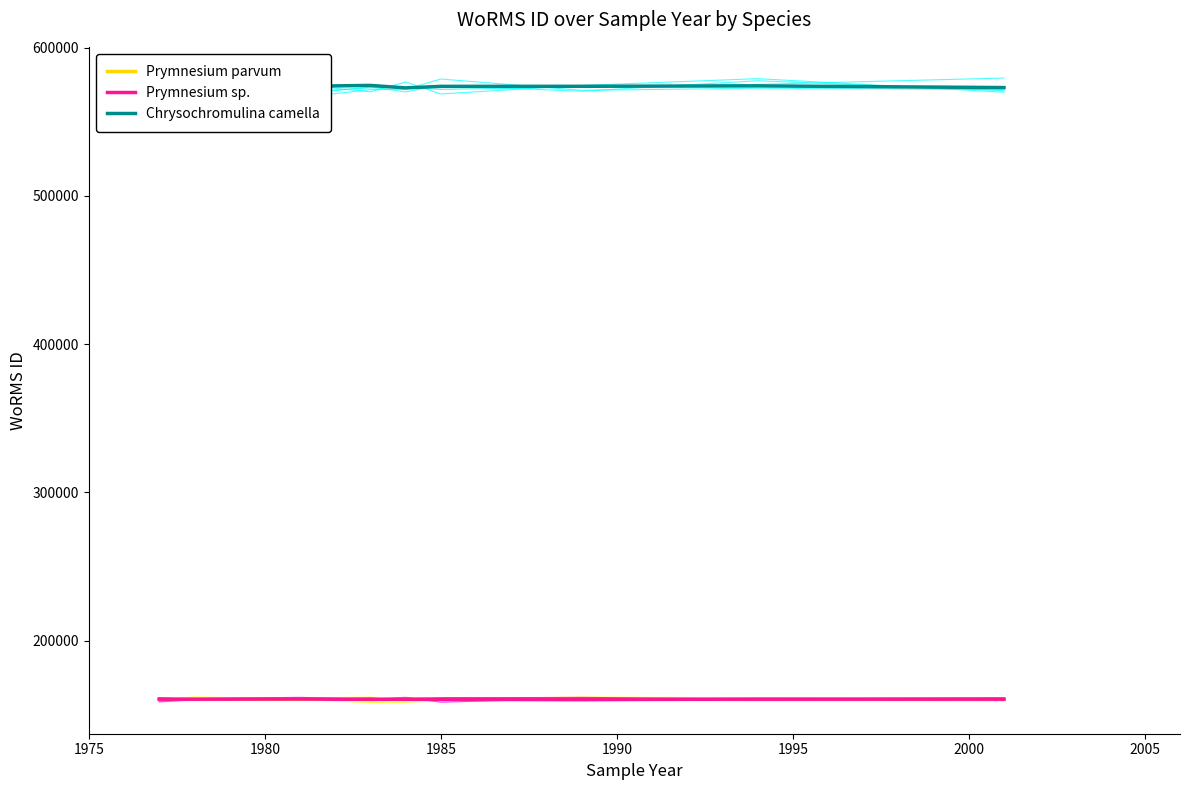

At how many categories does at least one series exceed 422455?

9